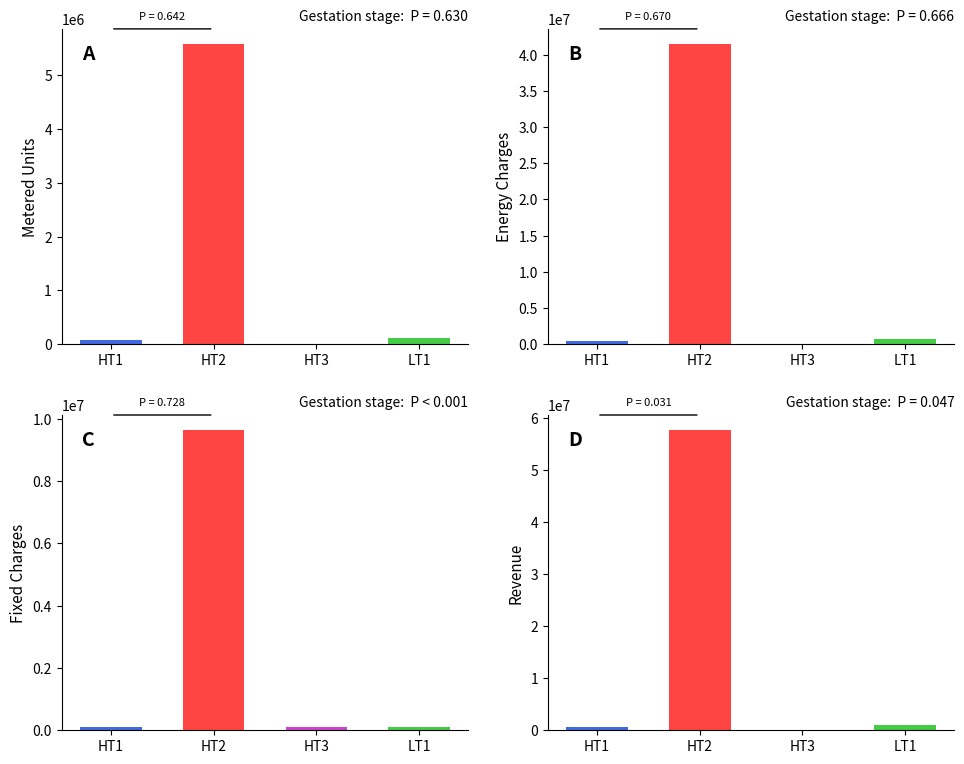

At which category does the chart reach its minimum across all series?

HT3